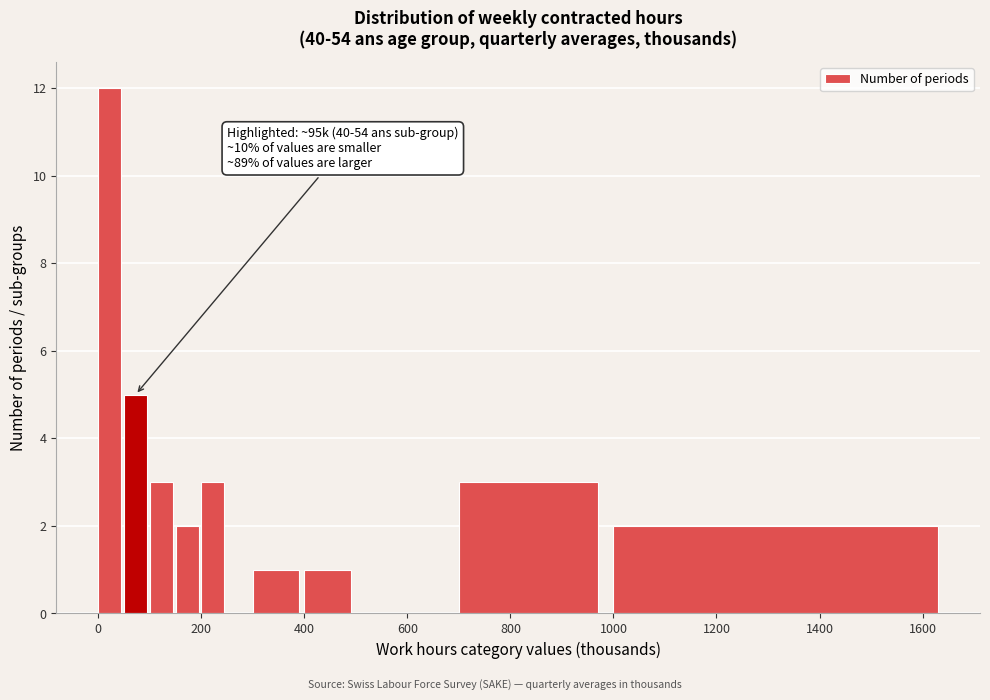

Around what value on the x-axis is the tallest bar? Give the approximate position of its centre, as read against the axis.

20